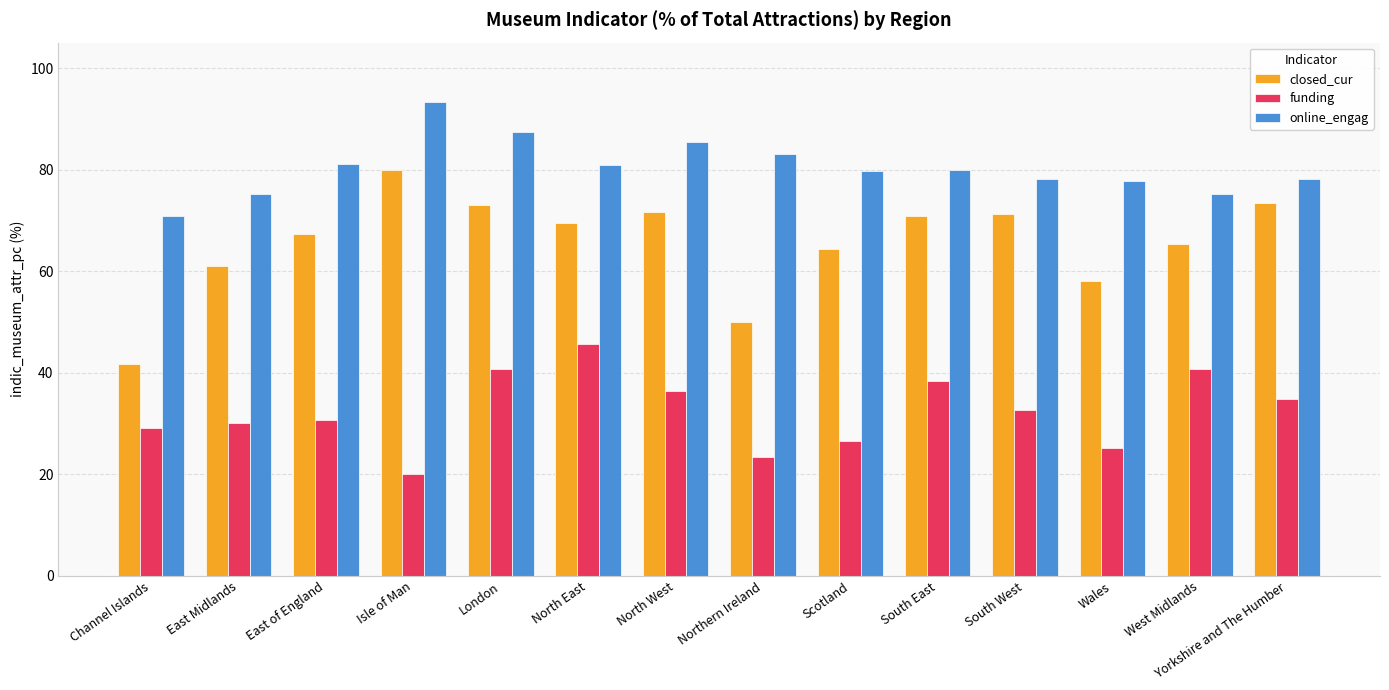

The closed_cur series shows 116.5 at North East. True or false?

False